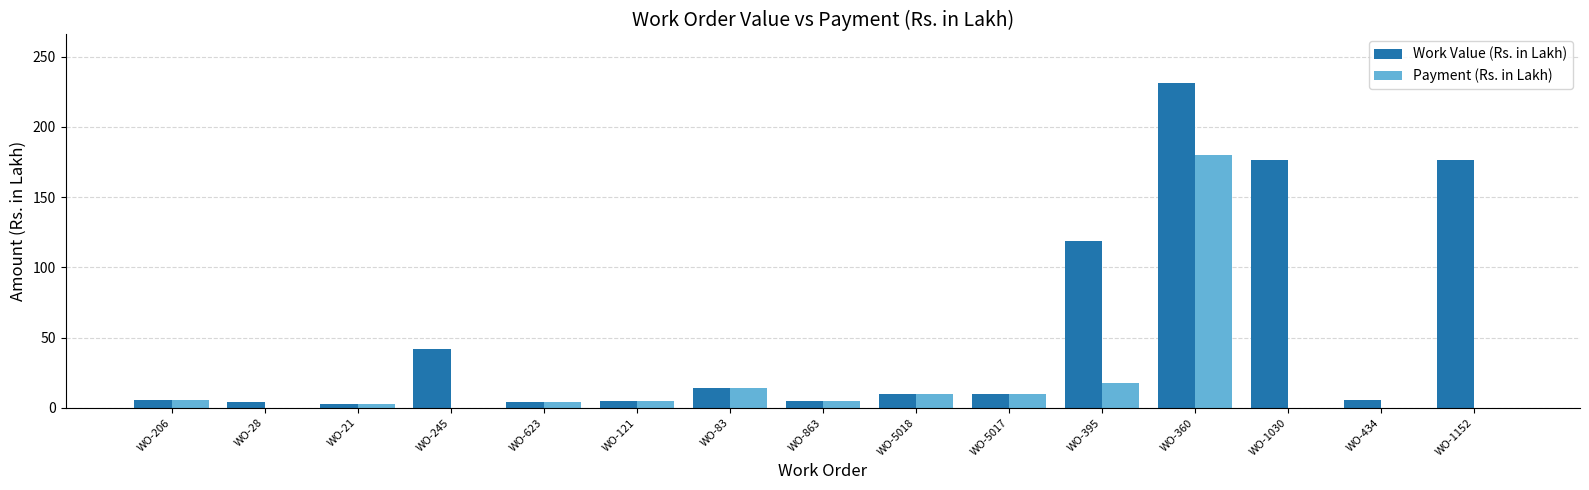

The value of Work Value (Rs. in Lakh) at WO-83 is 24.0. True or false?

False